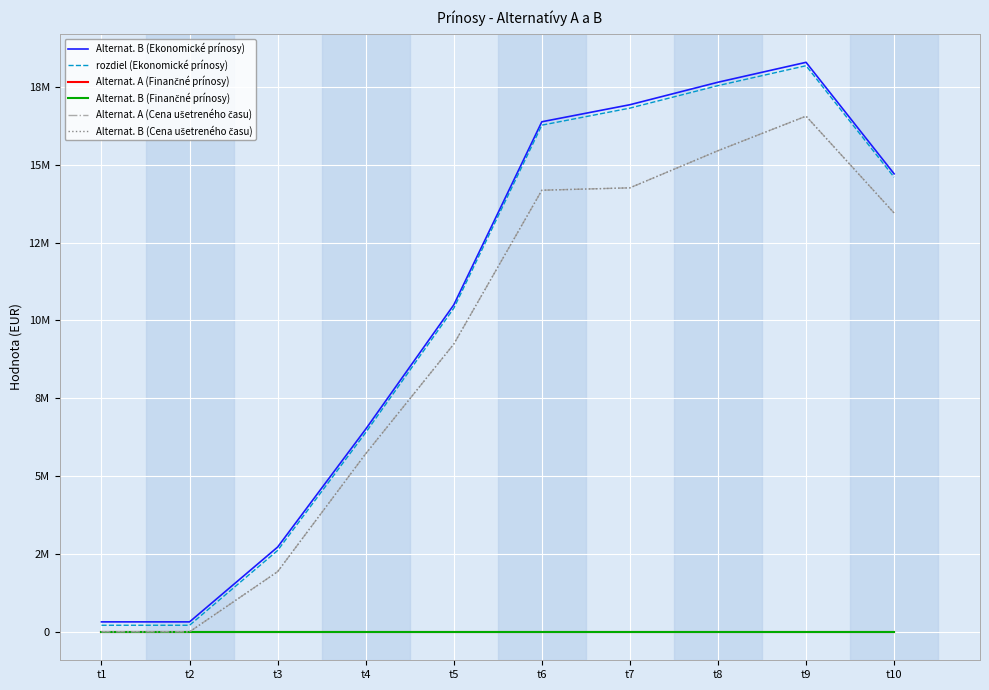

Is the value of Alternat. A (Finančné prínosy) at t4 greater than the value of Alternat. B (Finančné prínosy) at t2?

No